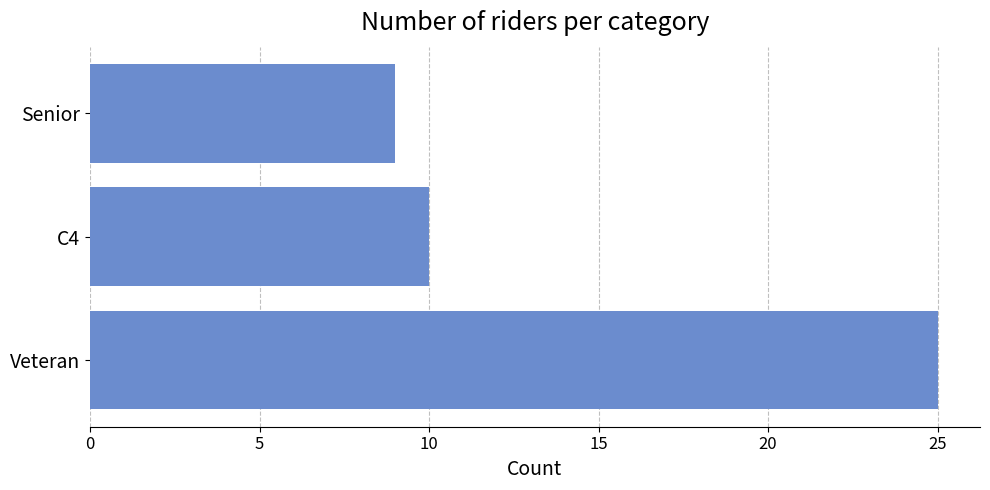

The chart shows a value of 15 at Veteran. True or false?

False